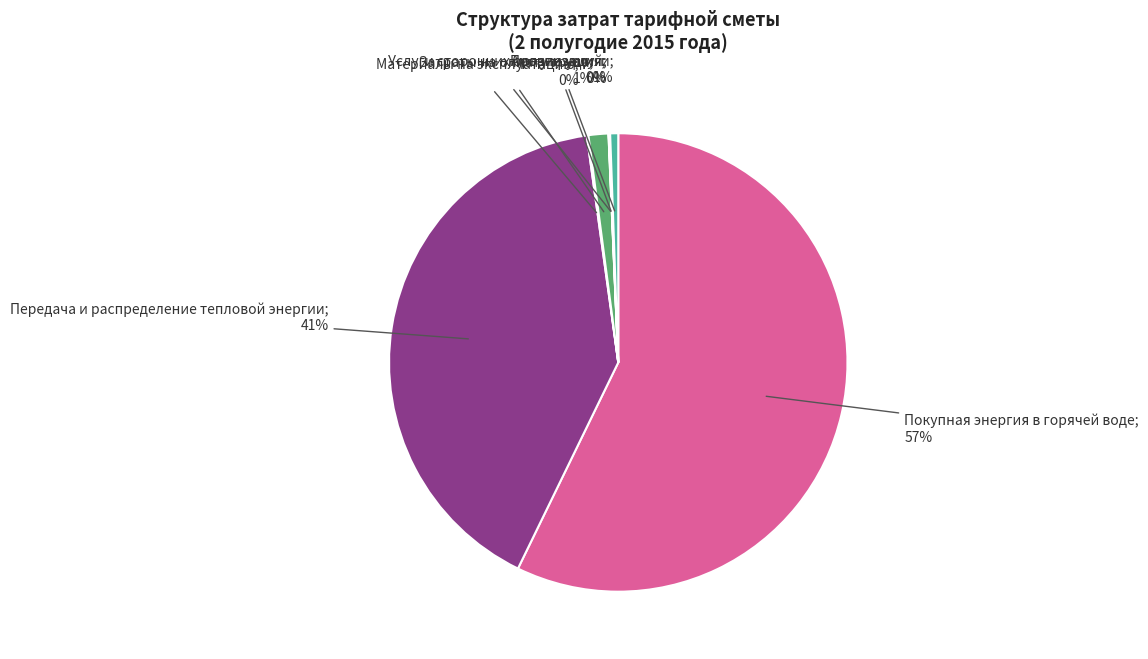

Is there any slice that represents more than half of the pie?

Yes